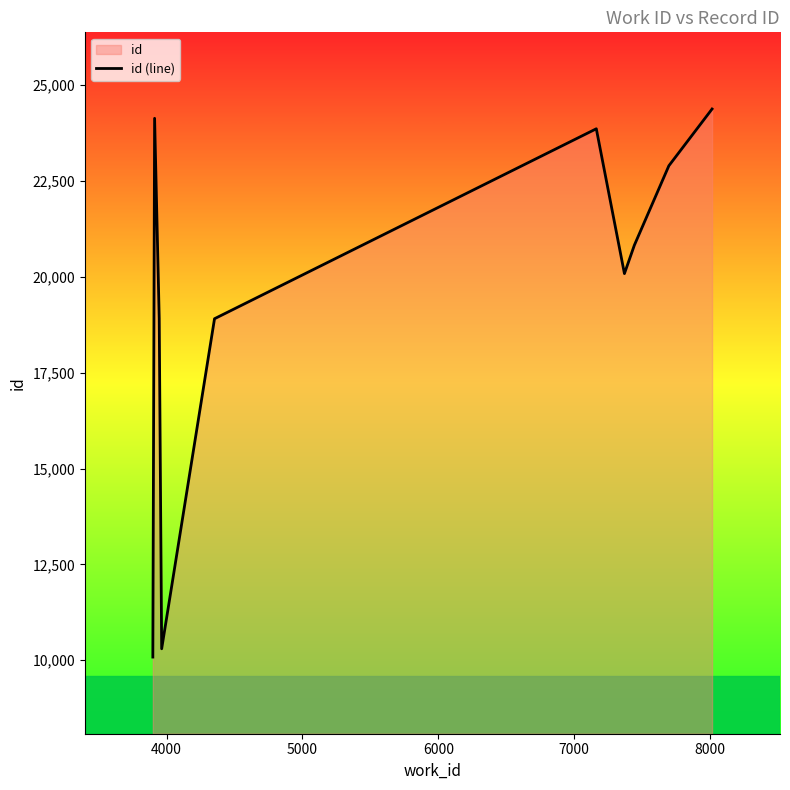

What is the maximum value shown in the chart?

24379